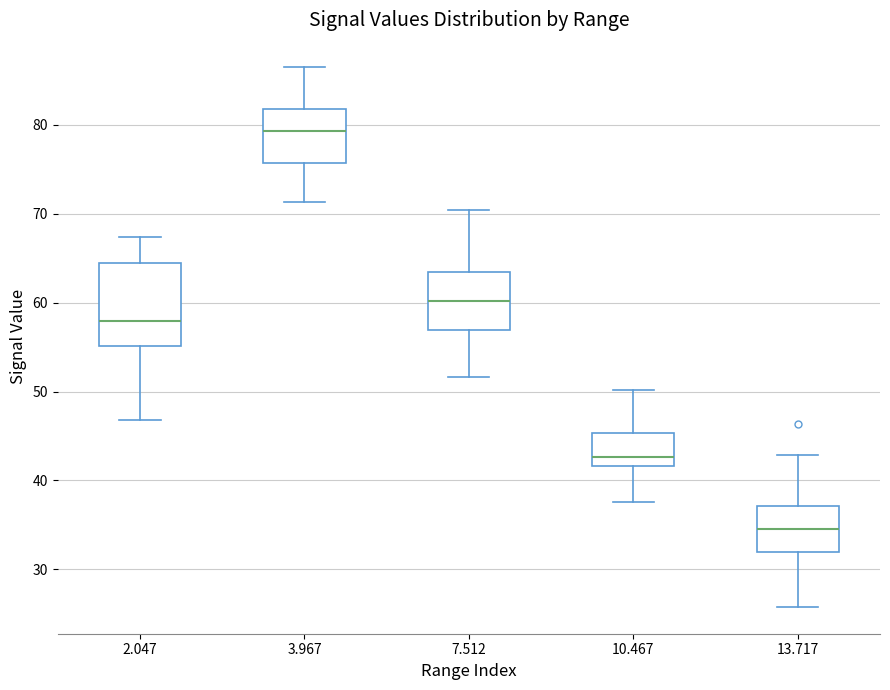

Reading left to right, read every box against the y-axis: the position of its median line, the range the box covers, and the ends of its whiskers. The values are not printed on the chart, so give them approximately, as read against the axis.

2.047: median 58, box 55 to 65, whiskers 47 to 67
3.967: median 79, box 76 to 82, whiskers 71 to 87
7.512: median 60, box 57 to 63, whiskers 52 to 70
10.467: median 43, box 42 to 45, whiskers 38 to 50
13.717: median 35, box 32 to 37, whiskers 26 to 43